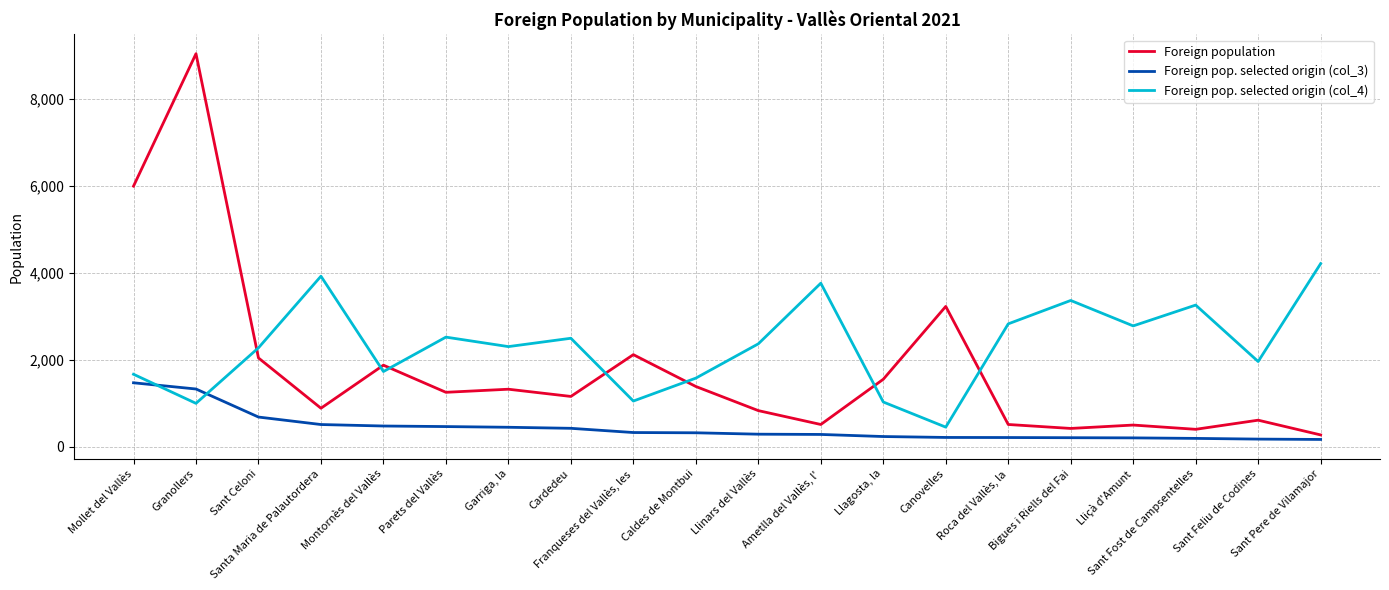

What is the sum of the Foreign population values at Garriga, la and Llinars del Vallès?

2156